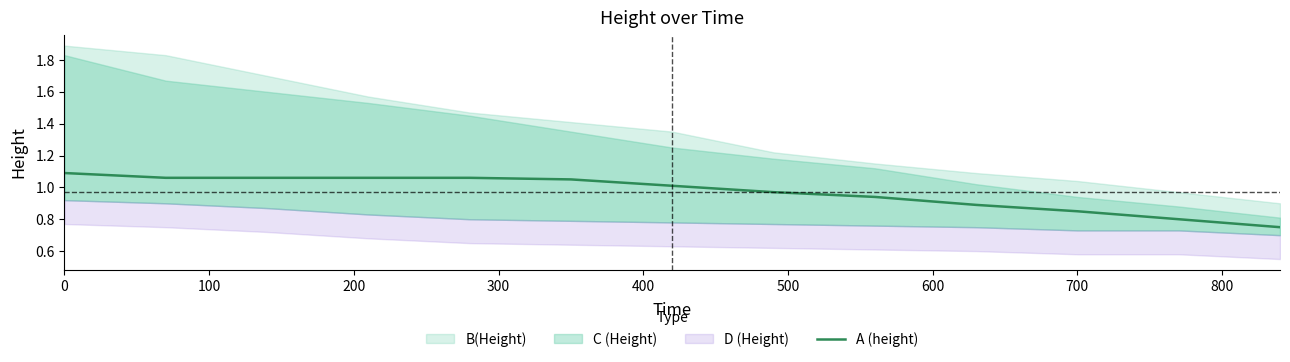

What is the maximum value shown in the chart?

1.1